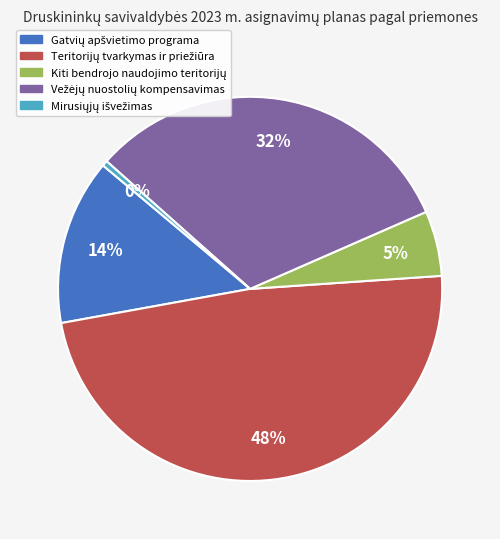

Is there a majority slice in this chart?

No